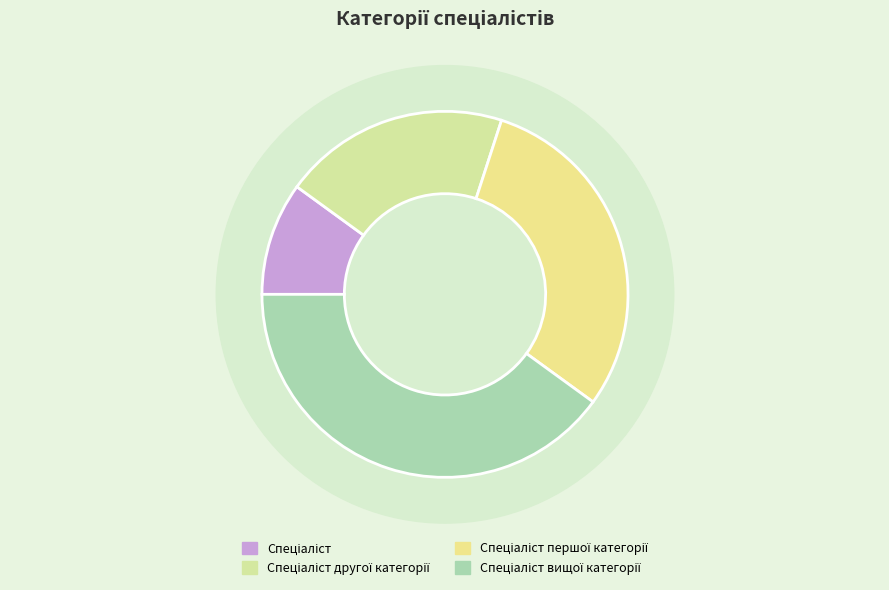

What portion of the pie excludes Спеціаліст?

90.0%